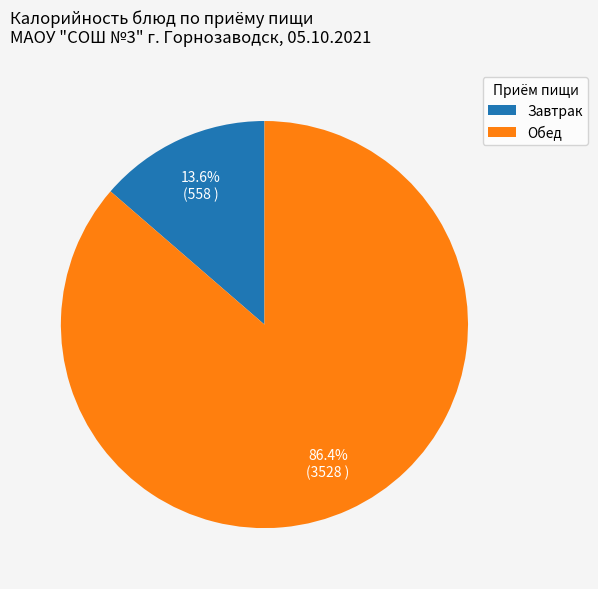

Which category accounts for the majority?

Обед